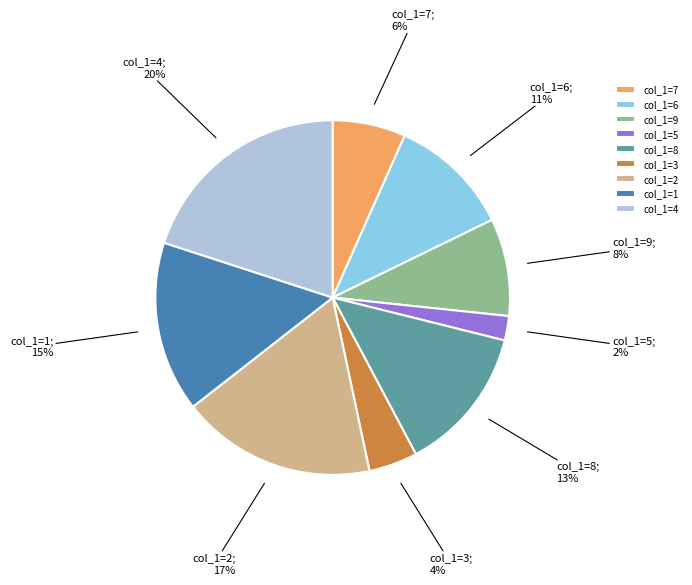

To the nearest percent, what is the difference between the 8 and 7 slice percentages?

7%